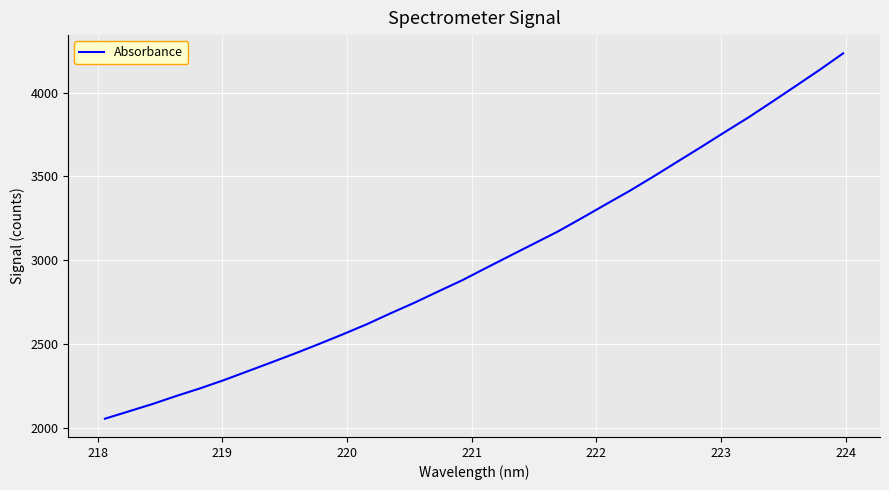

How many values exceed 2954?

16